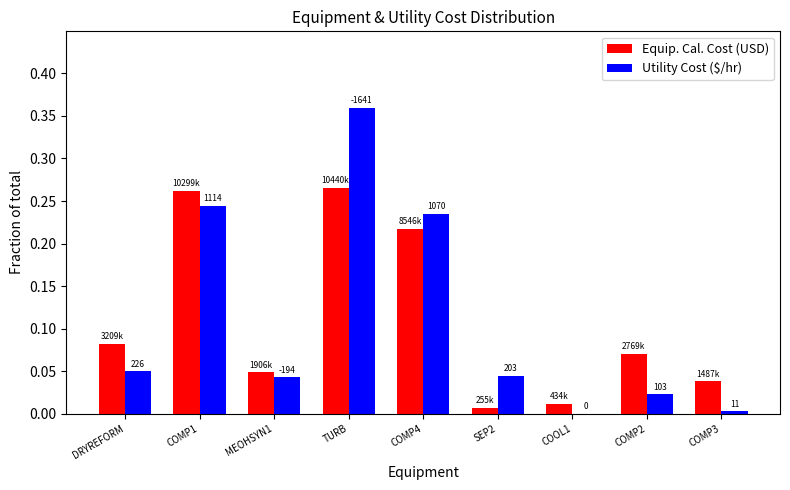

What are all the series names shown in the legend?

Equip. Cal. Cost (USD), Utility Cost ($/hr)